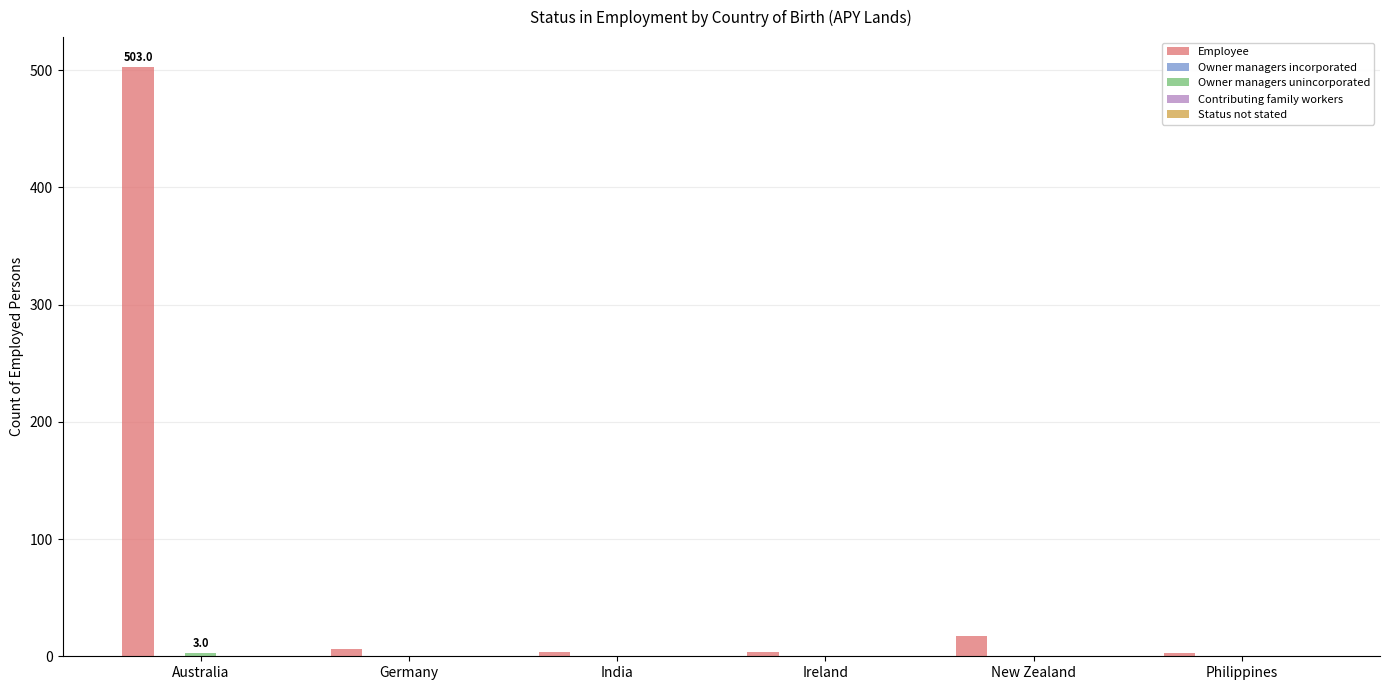

What is the maximum value shown in the chart?

503